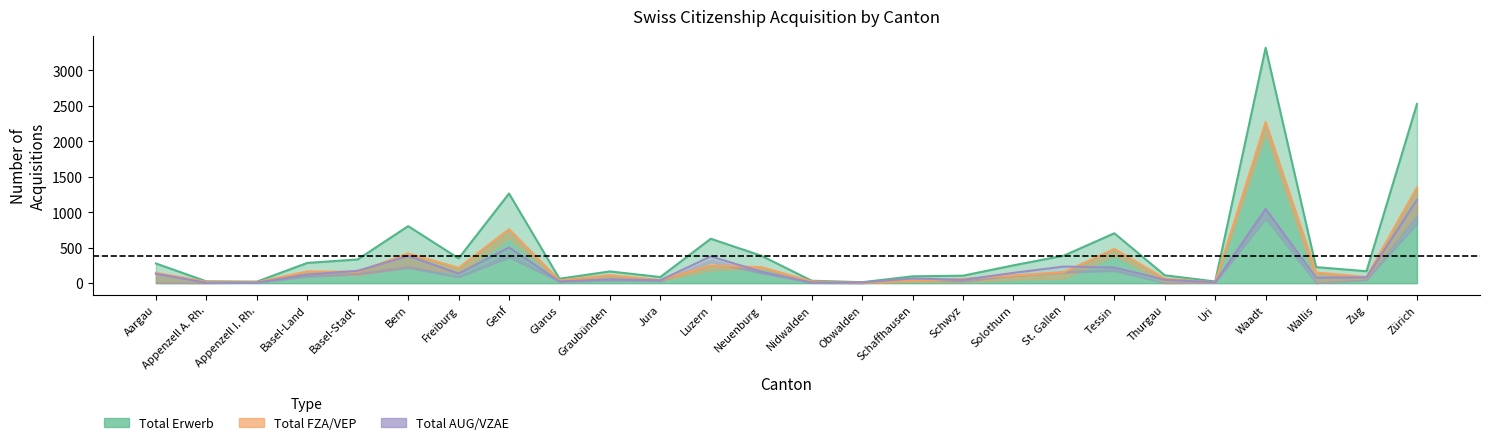

What is the average value of the Total FZA/VEP series?

283